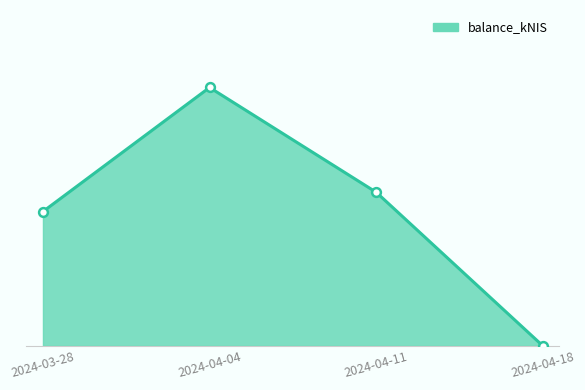

Between 2024-03-28 and 2024-04-04, which is larger?

2024-04-04